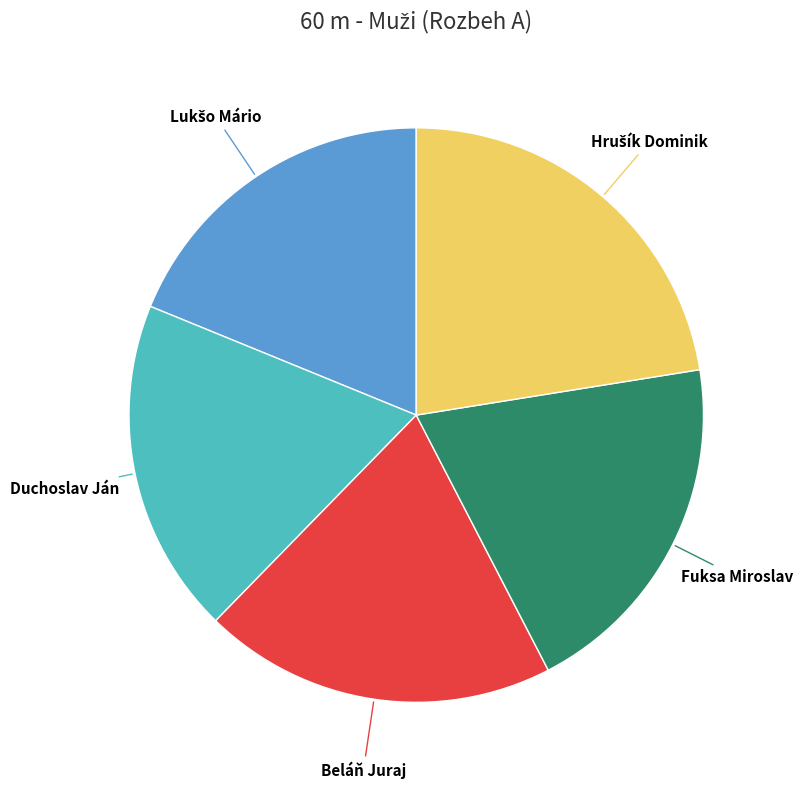

Combined, do Fuksa Miroslav and Duchoslav Ján account for over 50%?

No